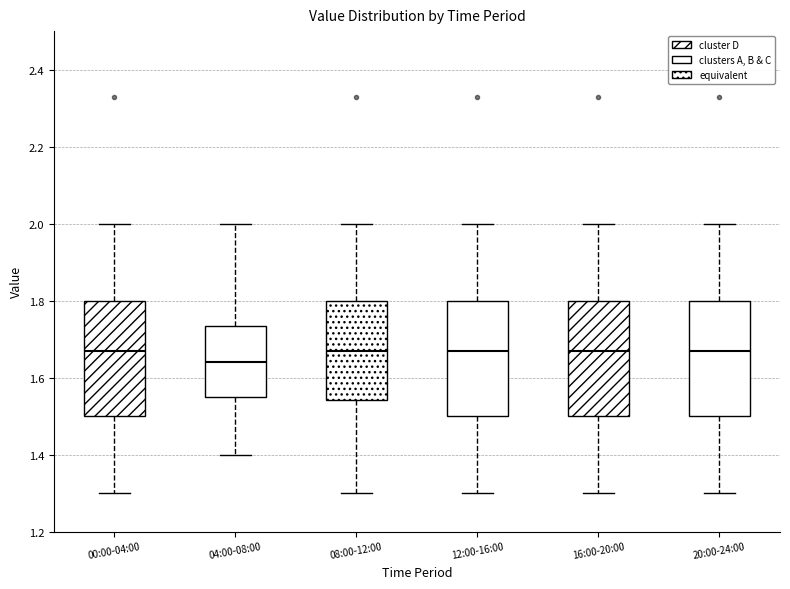

Where is the lower edge of the box for 16:00-20:00 on the y-axis? The values are not printed on the chart, so give them approximately, as read against the axis.

1.50